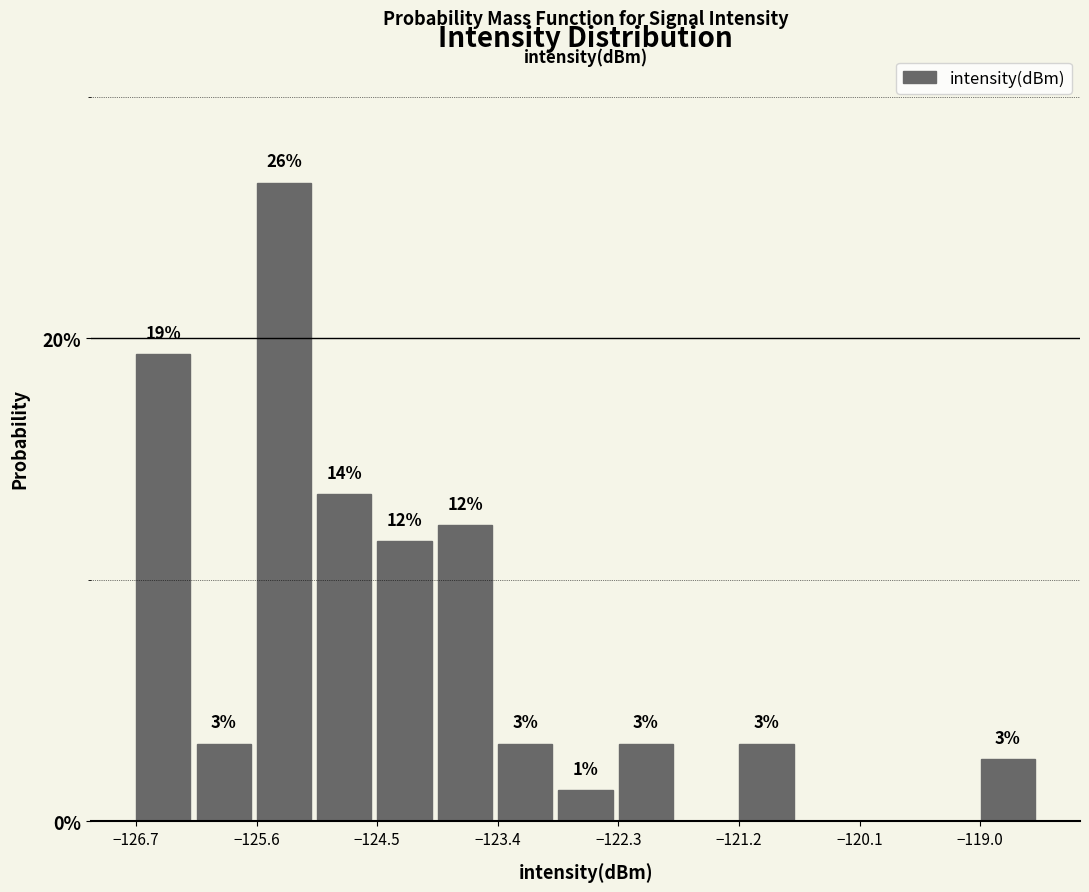

Around what value on the x-axis is the tallest bar? Give the approximate position of its centre, as read against the axis.

-125.4